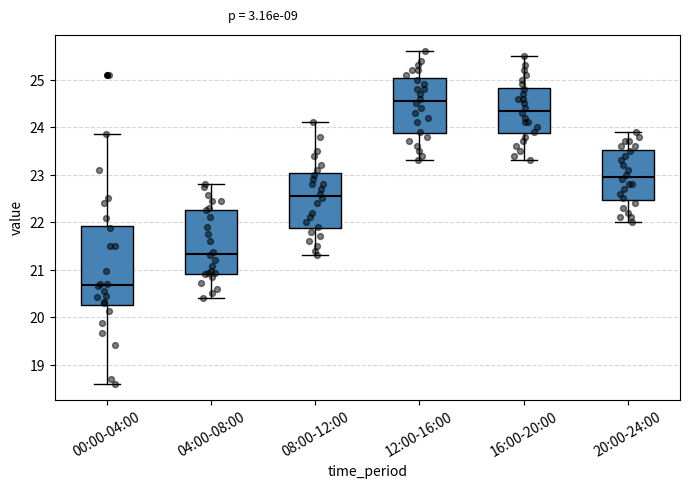

Reading left to right, read every box against the y-axis: the position of its median line, the range the box covers, and the ends of its whiskers. The values are not printed on the chart, so give them approximately, as read against the axis.

00:00-04:00: median 20.7, box 20.3 to 21.9, whiskers 18.6 to 23.9
04:00-08:00: median 21.3, box 20.9 to 22.3, whiskers 20.4 to 22.8
08:00-12:00: median 22.6, box 21.9 to 23.0, whiskers 21.3 to 24.1
12:00-16:00: median 24.6, box 23.9 to 25.0, whiskers 23.3 to 25.6
16:00-20:00: median 24.4, box 23.9 to 24.8, whiskers 23.3 to 25.5
20:00-24:00: median 23.0, box 22.5 to 23.5, whiskers 22.0 to 23.9